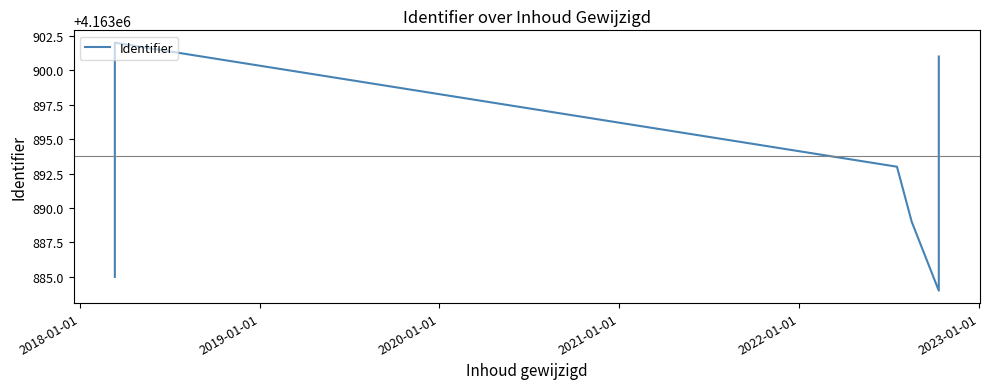

Which has a higher value, 2020-01-01 or 2018-01-01?

2018-01-01